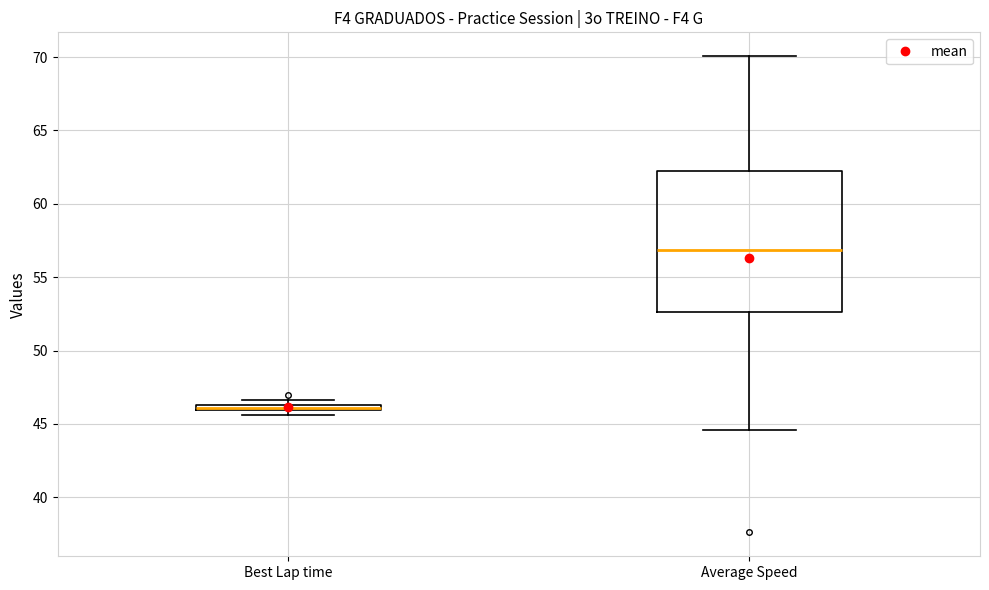

Which box is the tallest, from its lower edge to its upper edge?

Average Speed